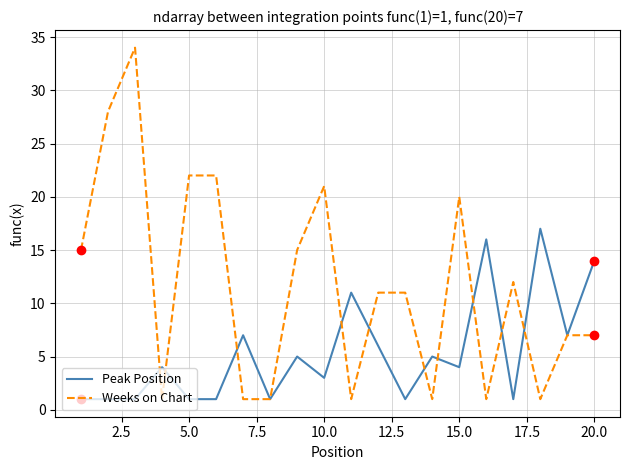

At how many categories does at least one series exceed 31?

1